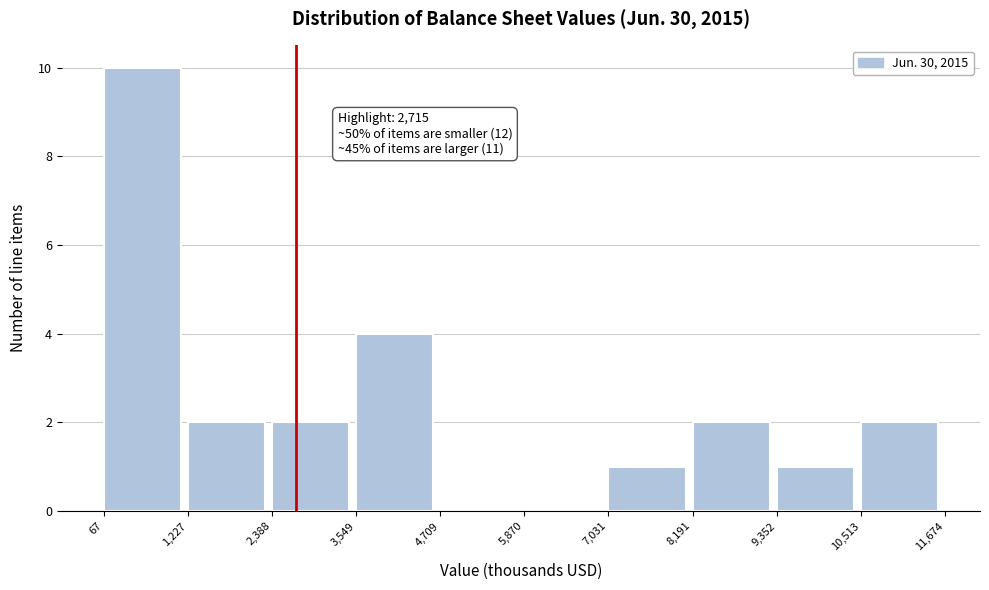

Which range on the x-axis has the tallest bar?

67 to 1,227